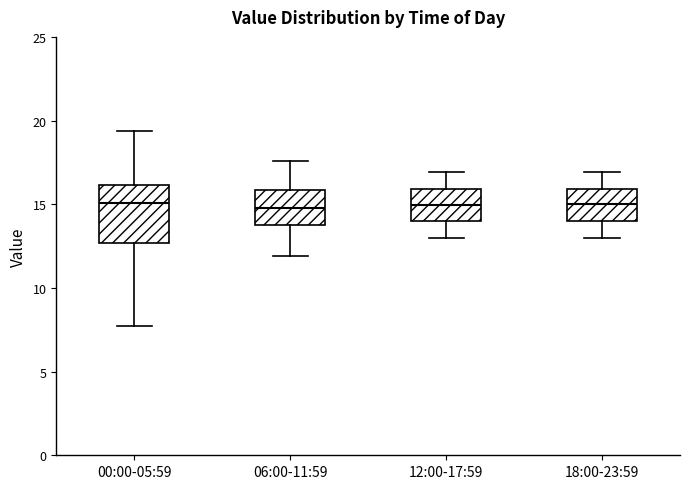

Where is the upper edge of the box for 06:00-11:59 on the y-axis? The values are not printed on the chart, so give them approximately, as read against the axis.

16.0